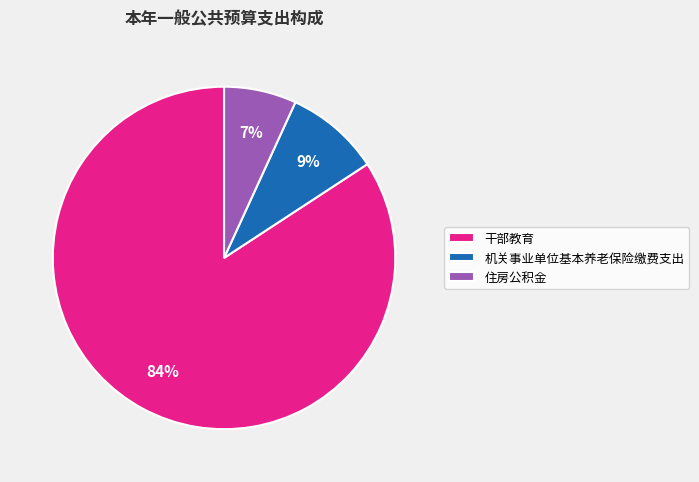

Do 机关事业单位基本养老保险缴费支出 and 干部教育 together represent more than half of the pie?

Yes